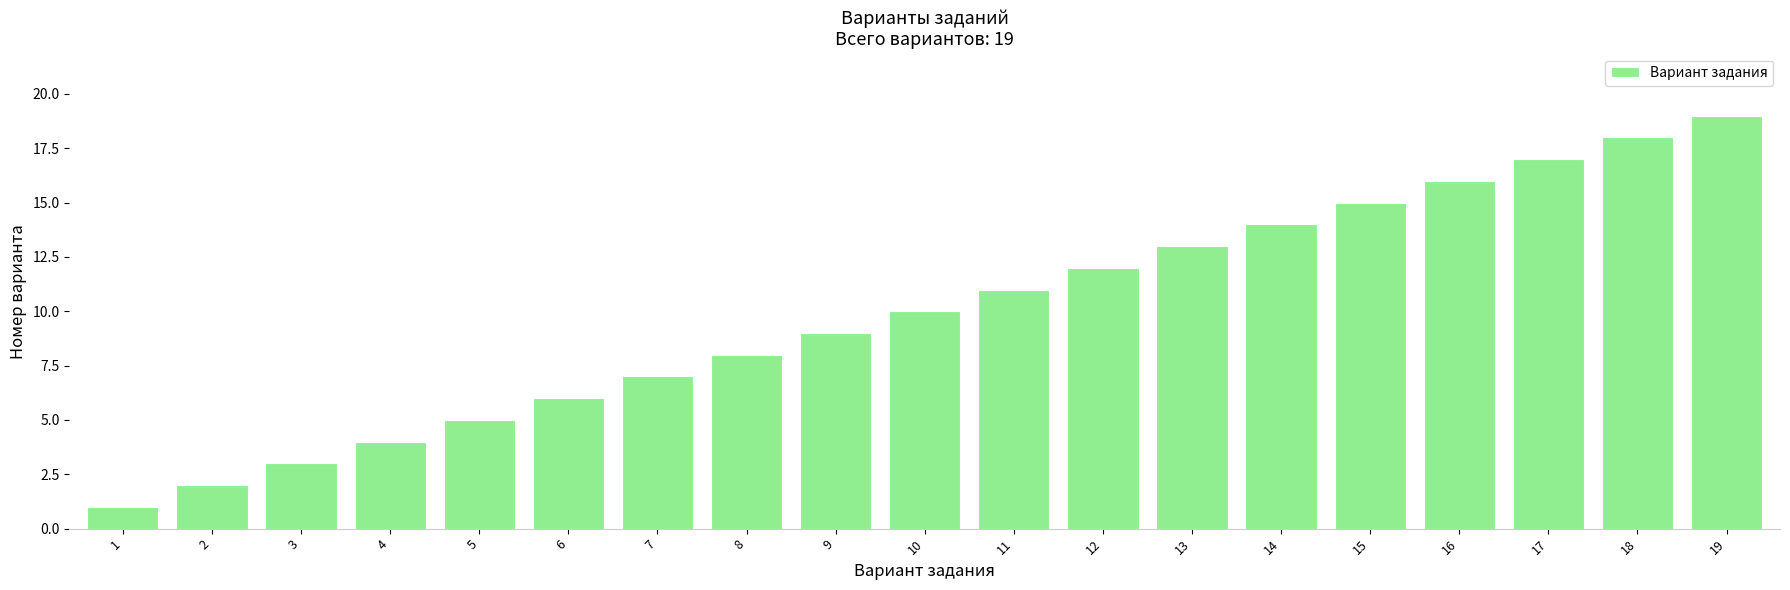

What is the difference between the second highest and second lowest values?

16